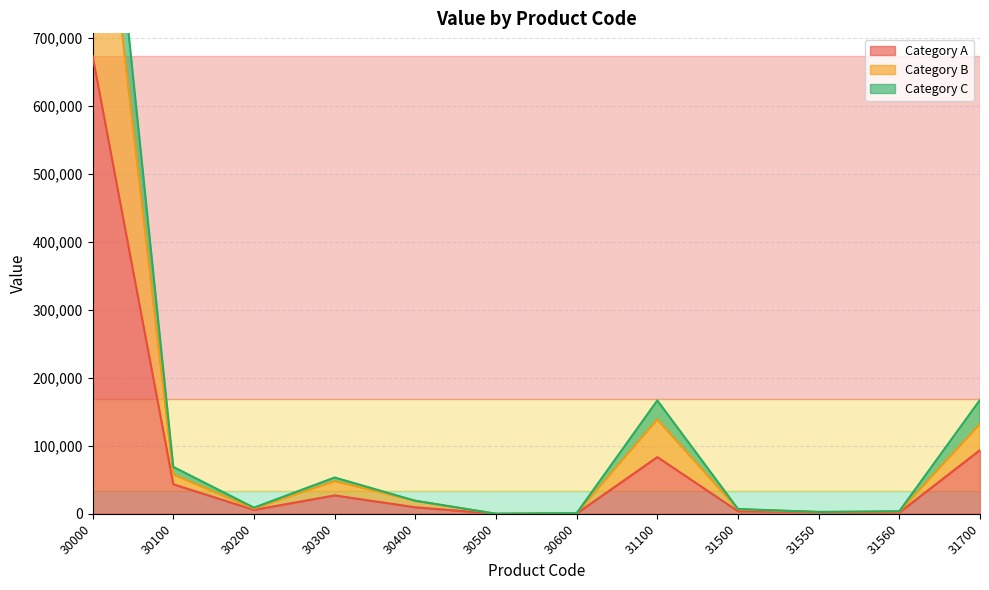

True or false: Category A has more than 2 points higher than both neighbors.

False